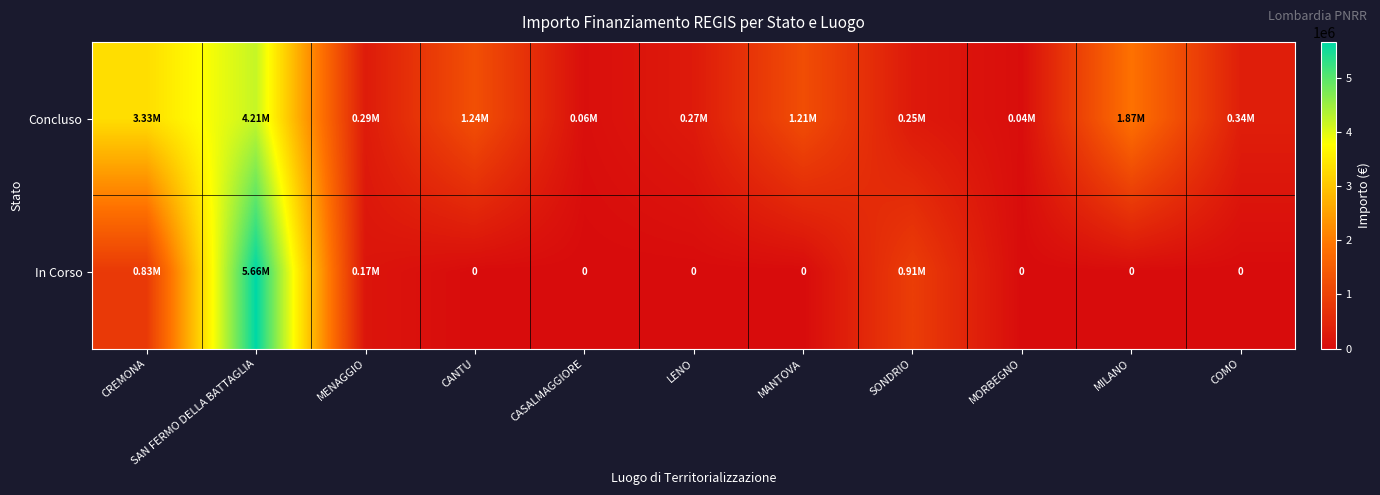

Which category has the lowest value in the In Corso series?

CANTU